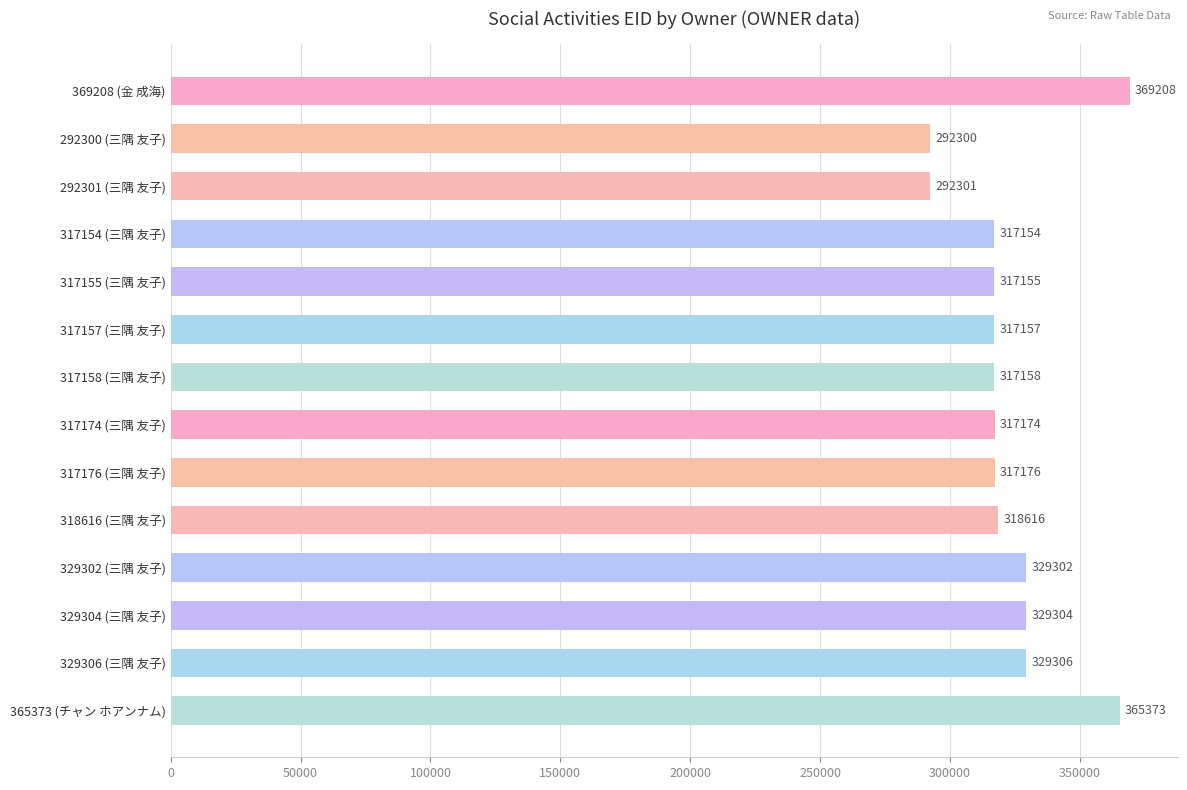

What is the difference between the maximum and minimum values?

76908